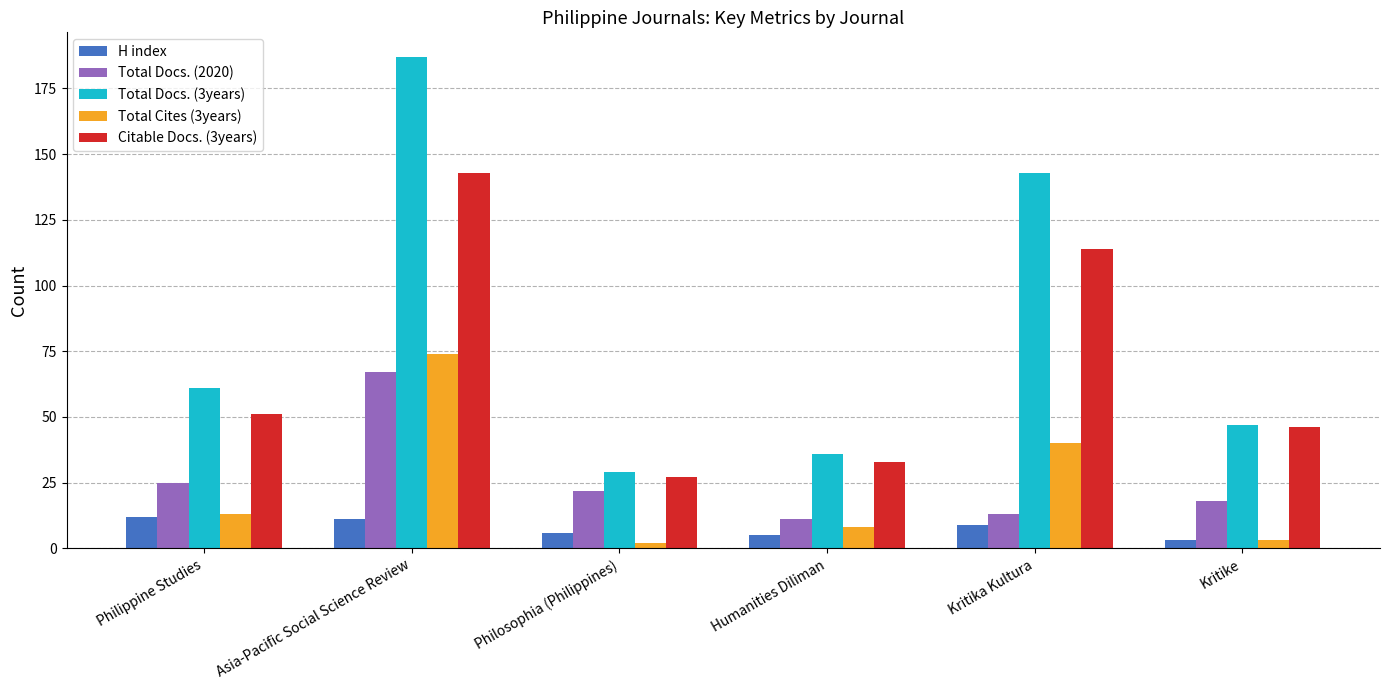

Count the number of data series in this chart.

5